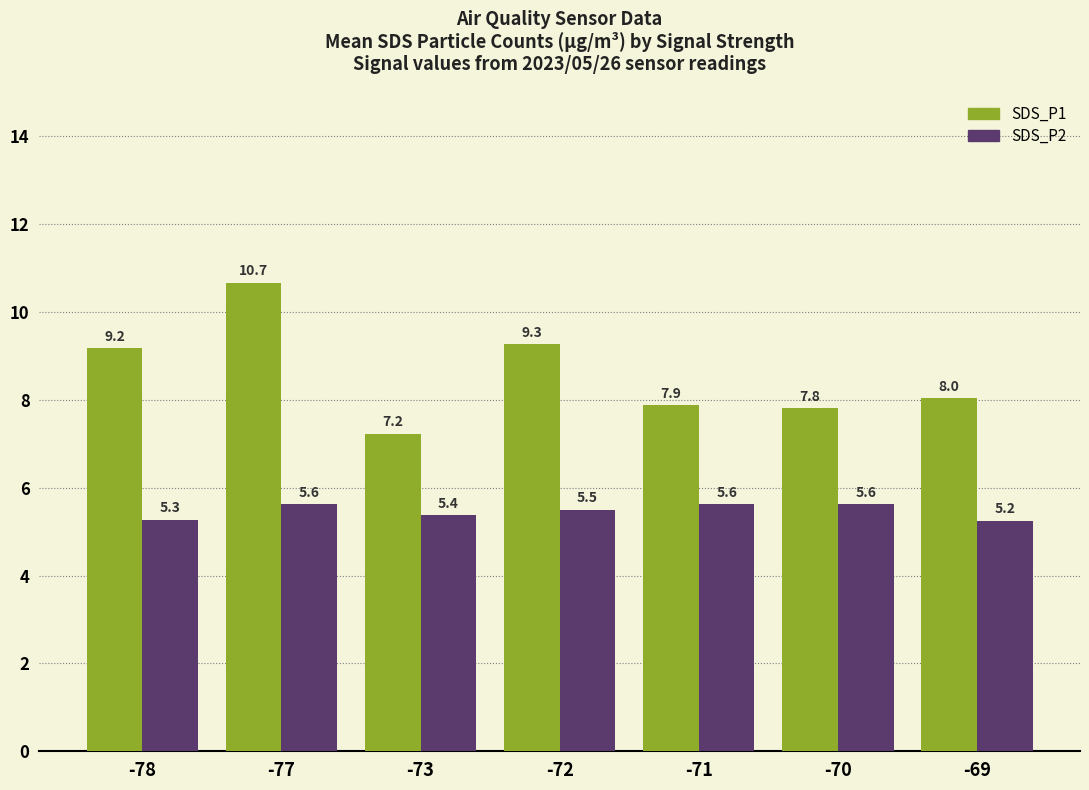

At which category is the sum across all series the highest?

-77